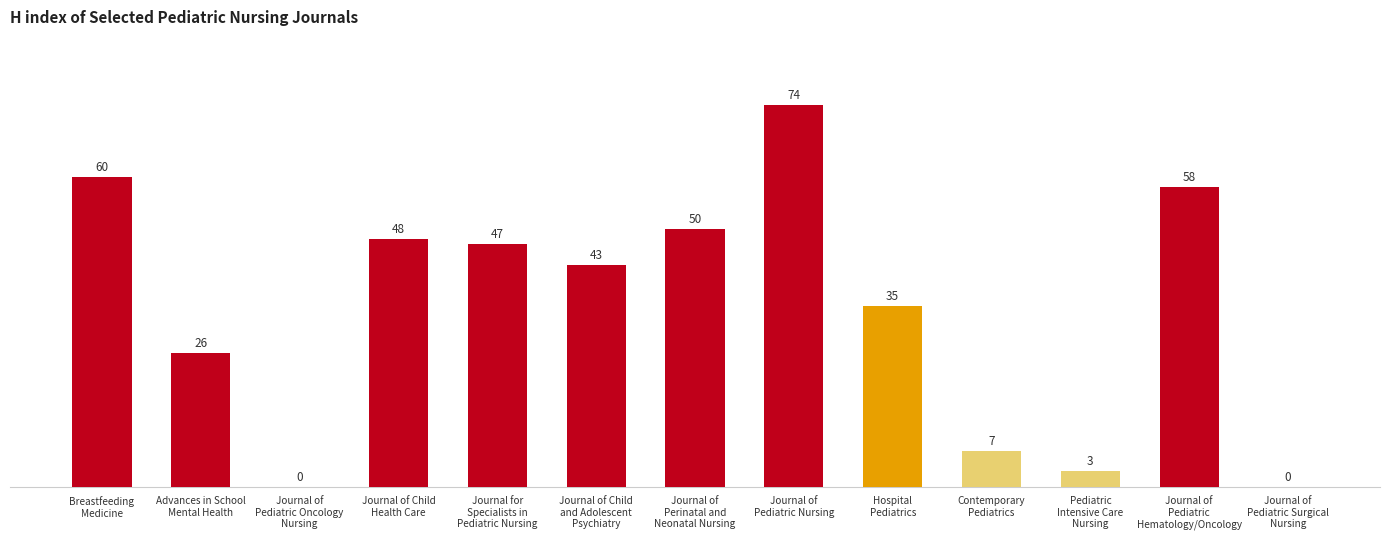

What is the greatest value displayed?

74